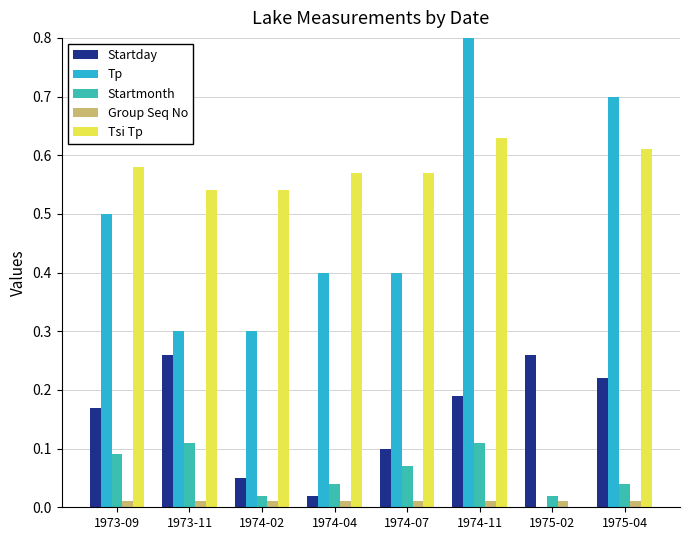

True or false: Tp has a value of 0.1 at 1974-02.

False